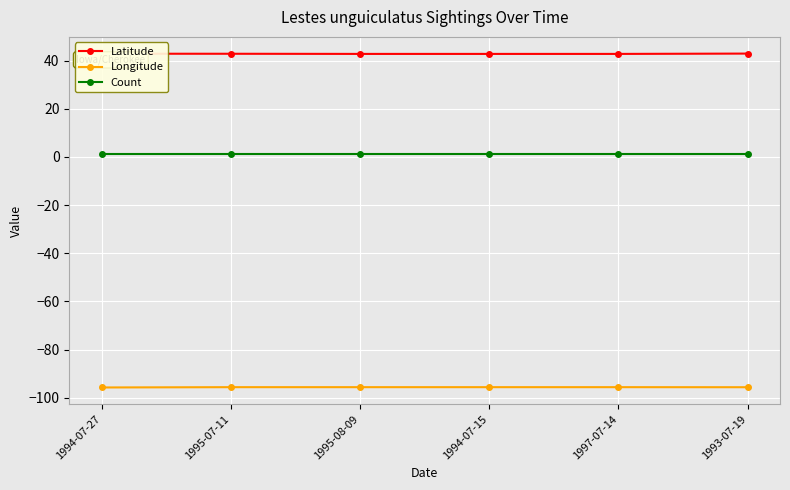

The Longitude series shows -95.6 at 1995-08-09. True or false?

True